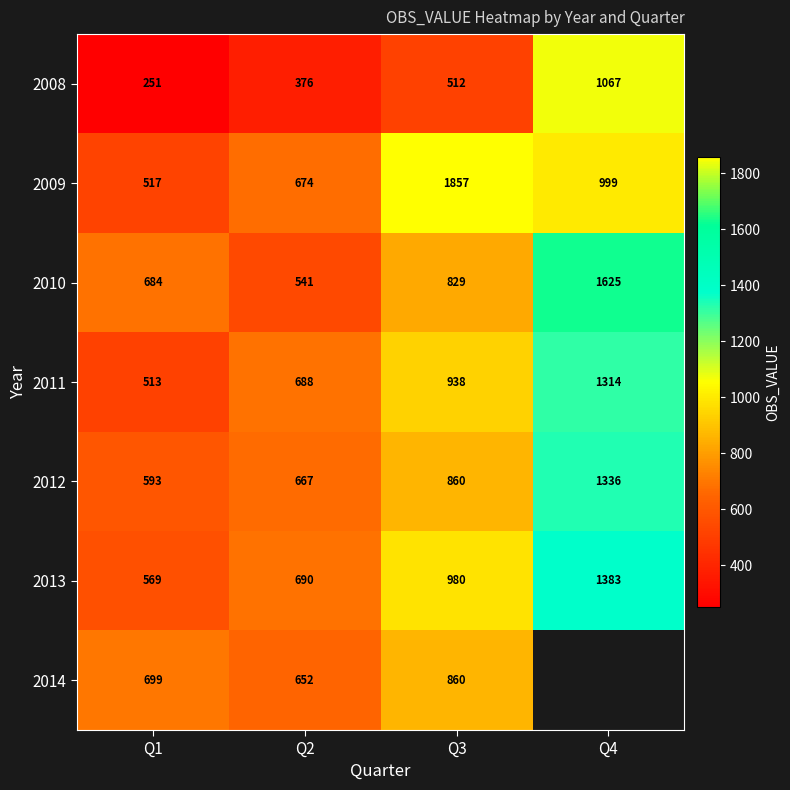

What is the sum of the 2014 values at Q3 and Q1?

1559